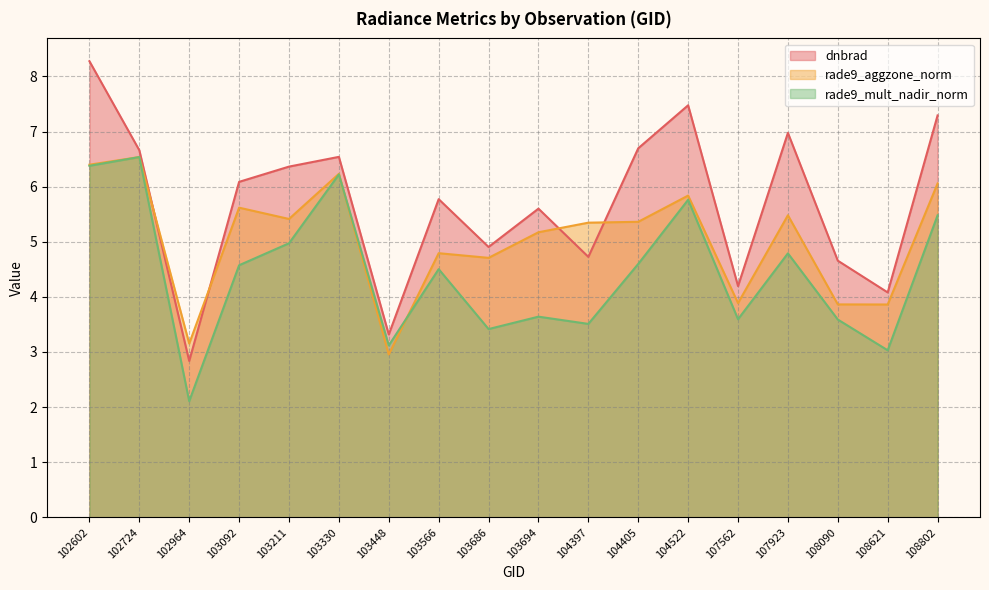

Which series ends up on top after the final intersection of rade9_mult_nadir_norm and rade9_aggzone_norm?

rade9_aggzone_norm